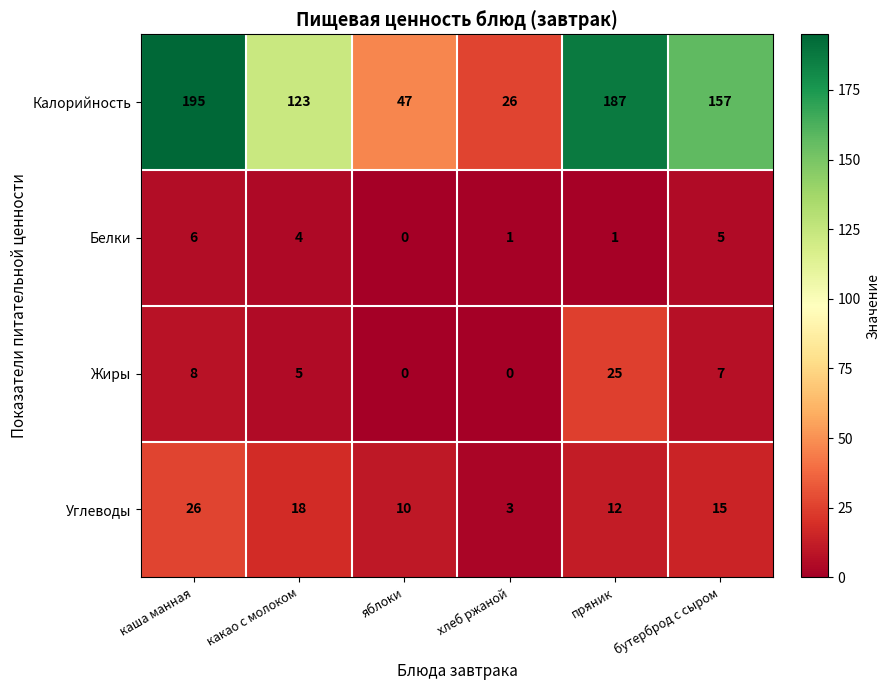

At which label does Углеводы first exceed 15?

каша манная